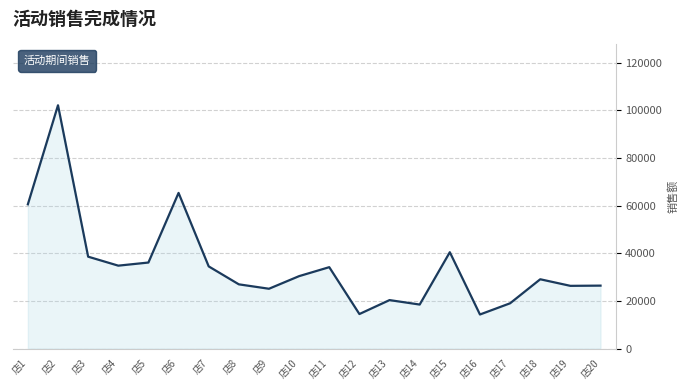

Does the chart display data point markers on the line(s)?

No